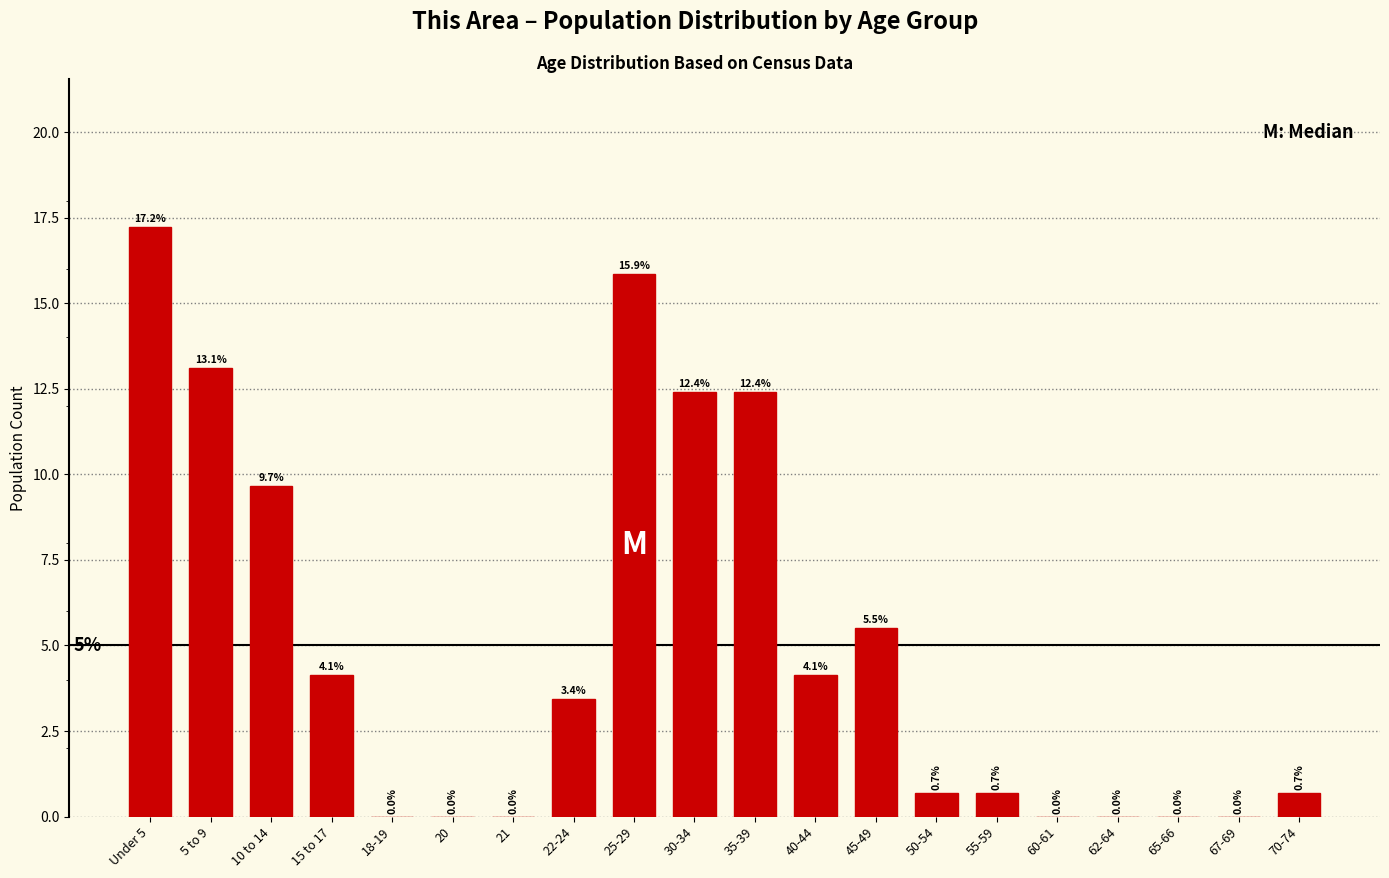

Reading right to left, transcribe all the data shown in this chart.

70-74=0.7	67-69=0.0	65-66=0.0	62-64=0.0	60-61=0.0	55-59=0.7	50-54=0.7	45-49=5.5	40-44=4.1	35-39=12.4	30-34=12.4	25-29=15.9	22-24=3.4	21=0.0	20=0.0	18-19=0.0	15 to 17=4.1	10 to 14=9.7	5 to 9=13.1	Under 5=17.2